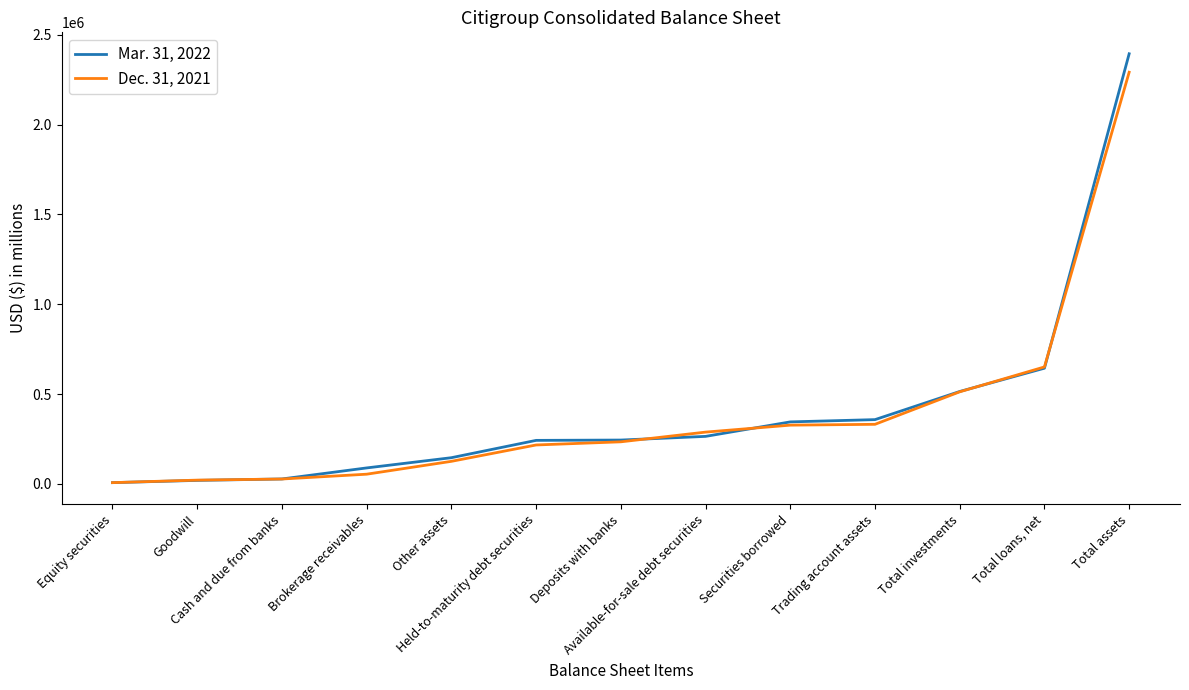

What is the sum of the Mar. 31, 2022 values at Securities borrowed and Total loans, net?

989686